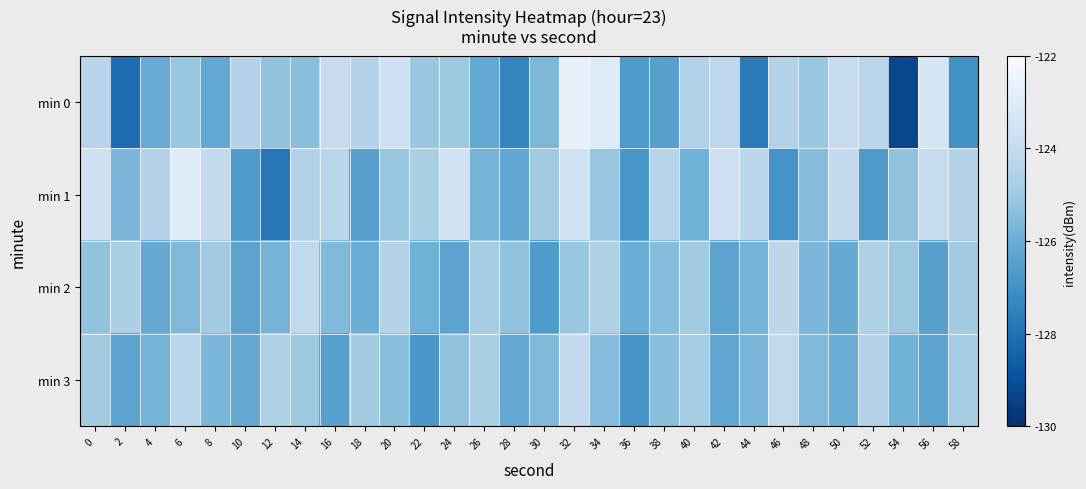

What is the total value across all series at 10?

-503.6